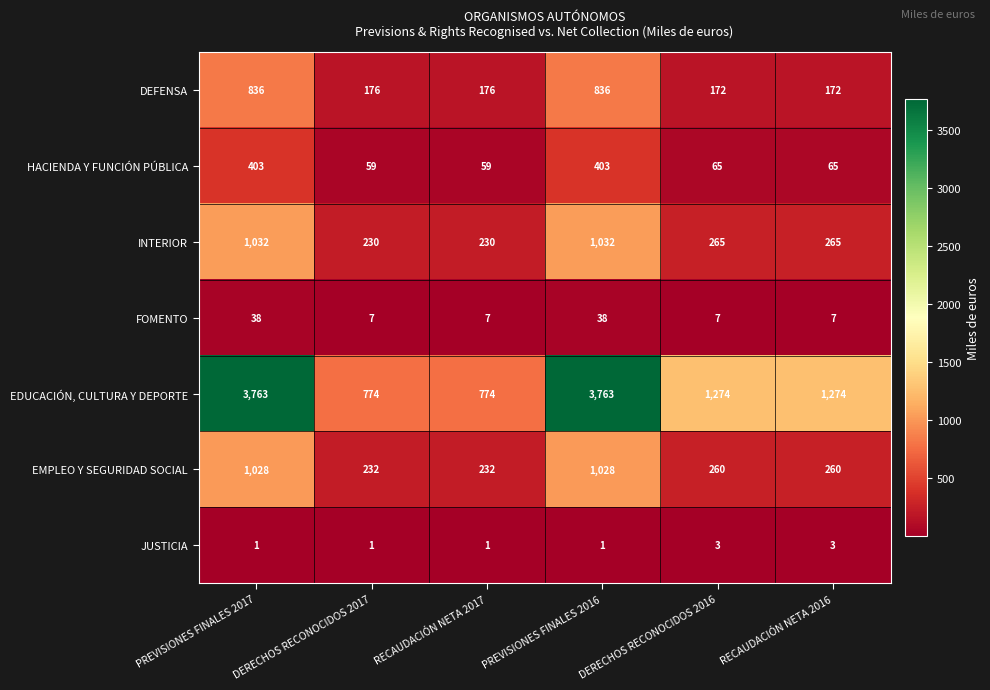

What is the maximum value shown in the chart?

3763